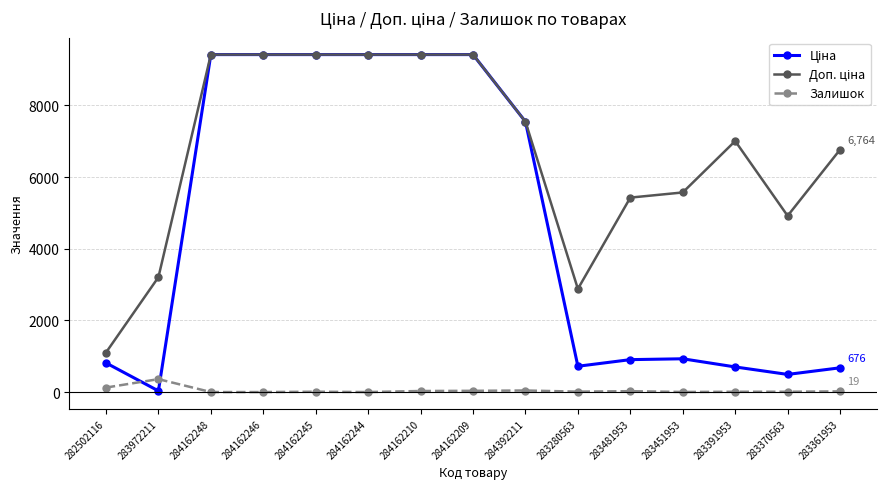

At how many categories does at least one series exceed 2082?

14